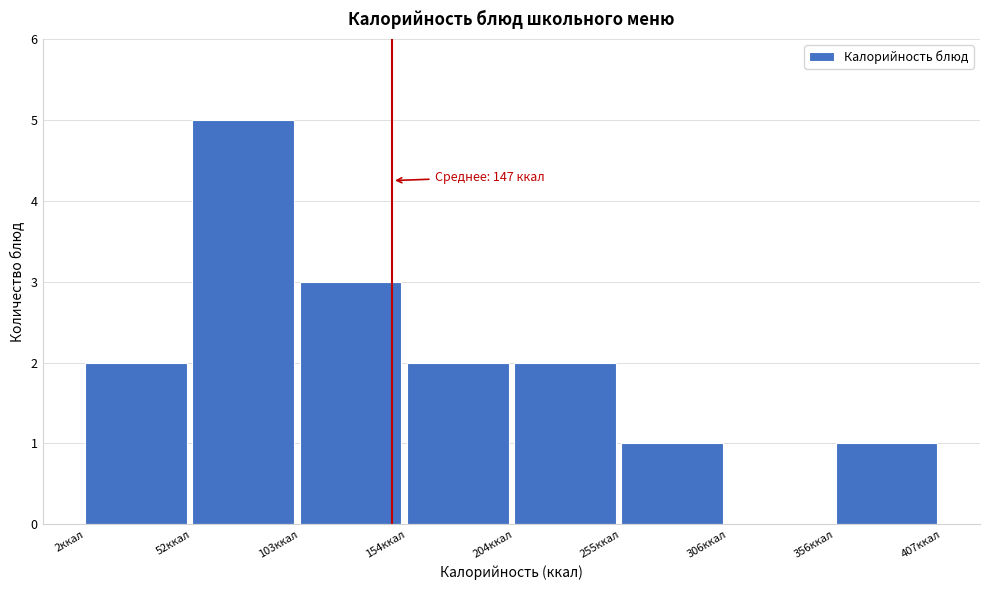

Which range on the x-axis has the tallest bar?

50 to 100